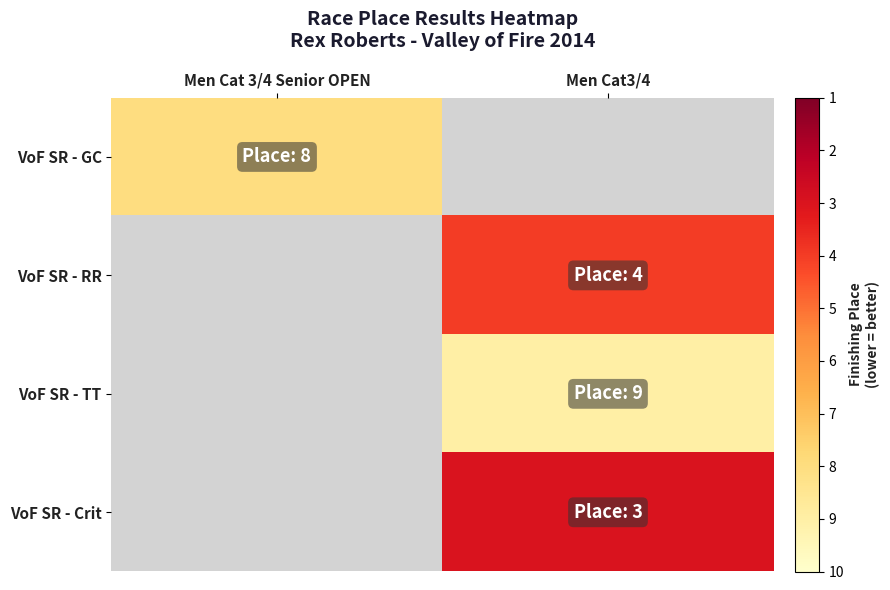

How many positive values does the VoF SR - RR series have?

1